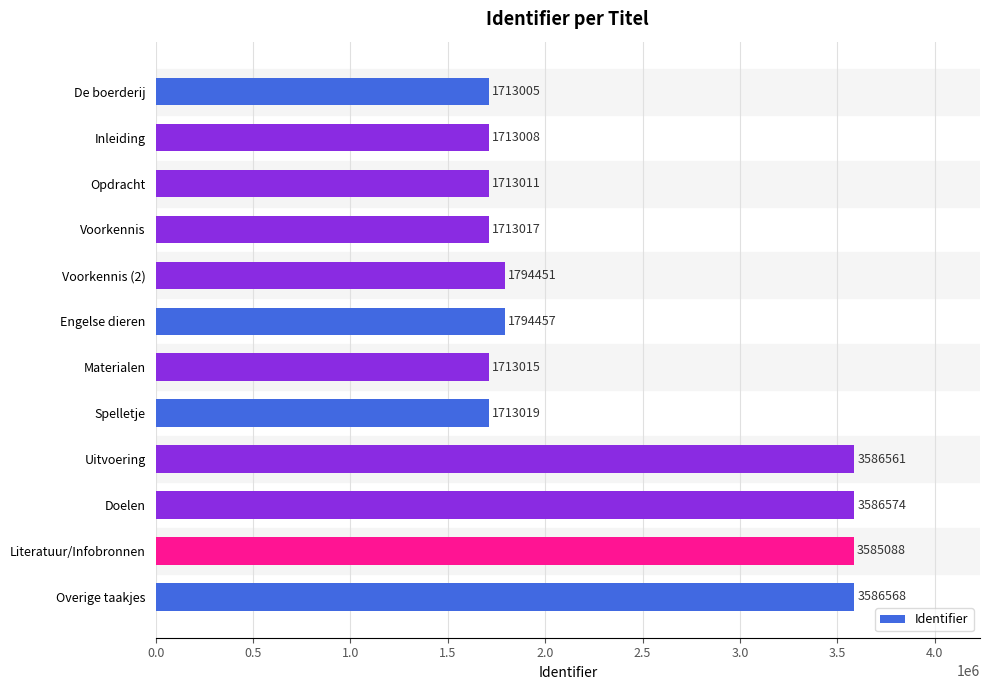

What is the label of the 10th bar from the top?

Doelen